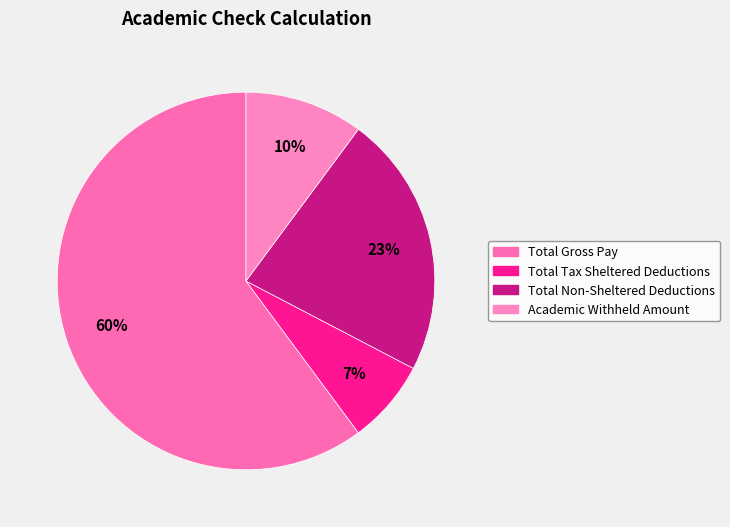

Does any single category account for the majority?

Yes